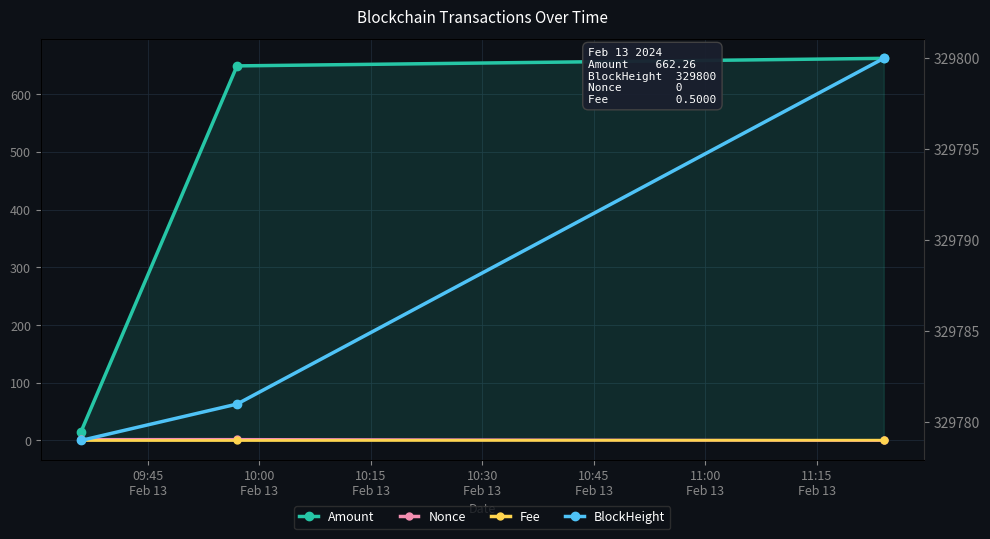

What is the value of the Amount point at the 1st from the left?

14.6